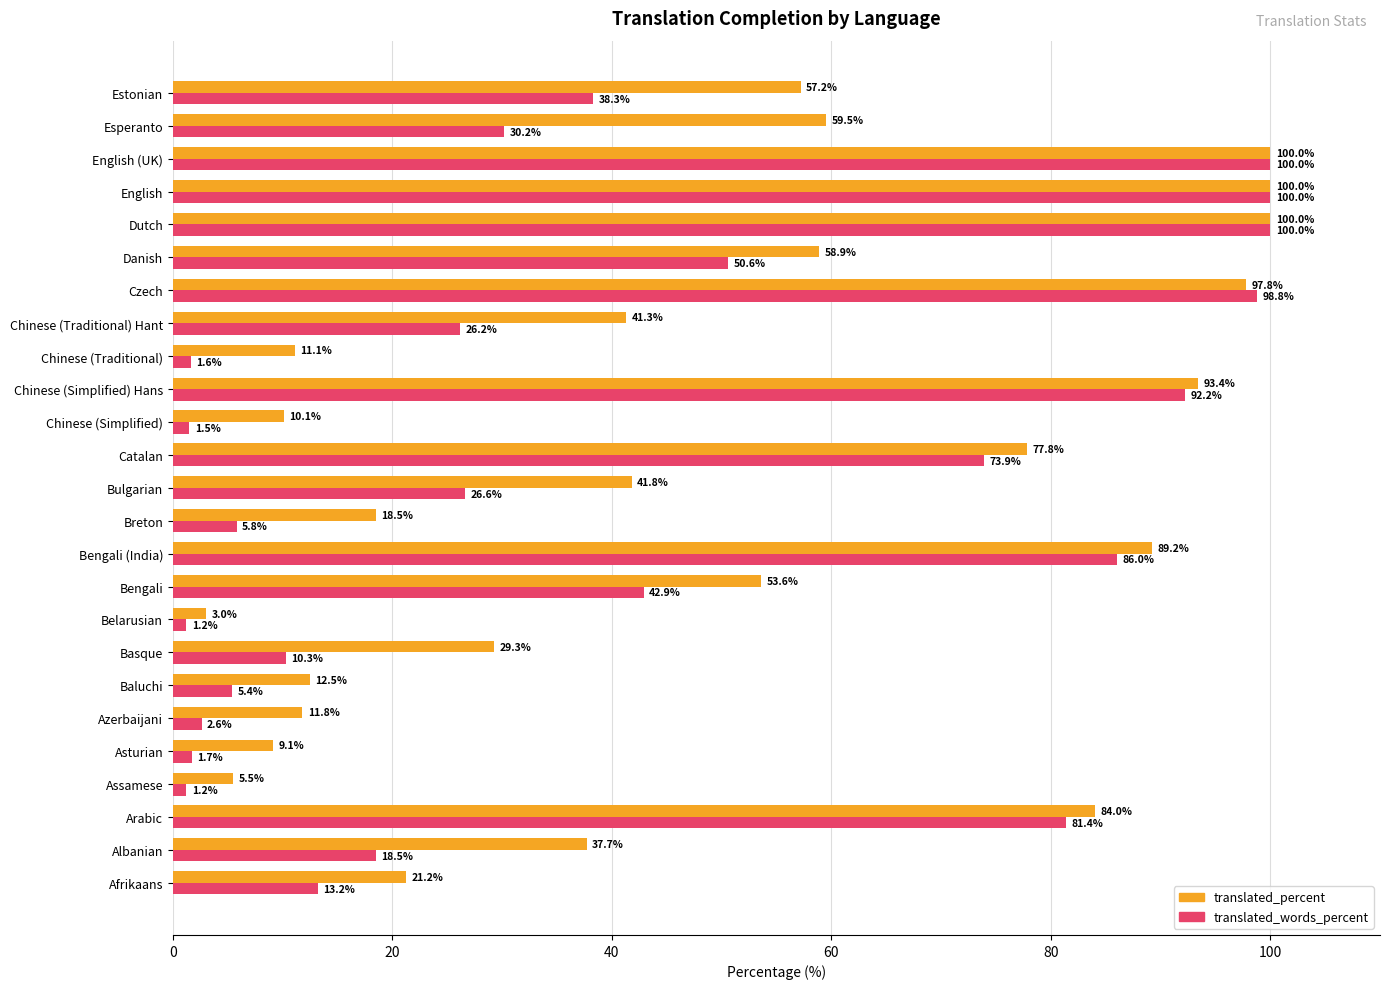

Which series has the widest spread of values?

translated_words_percent